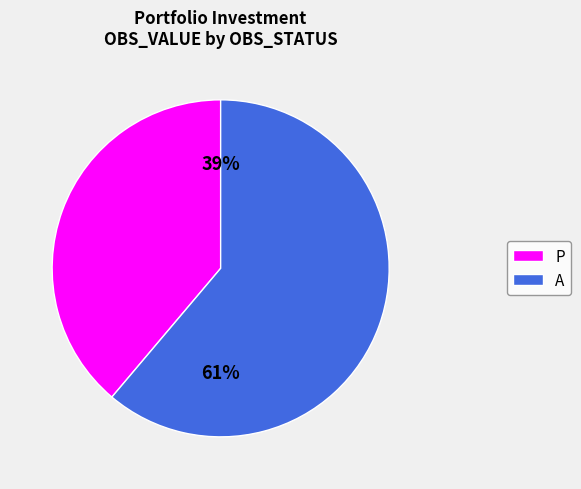

What percentage is the A slice, to the nearest percent?

61%